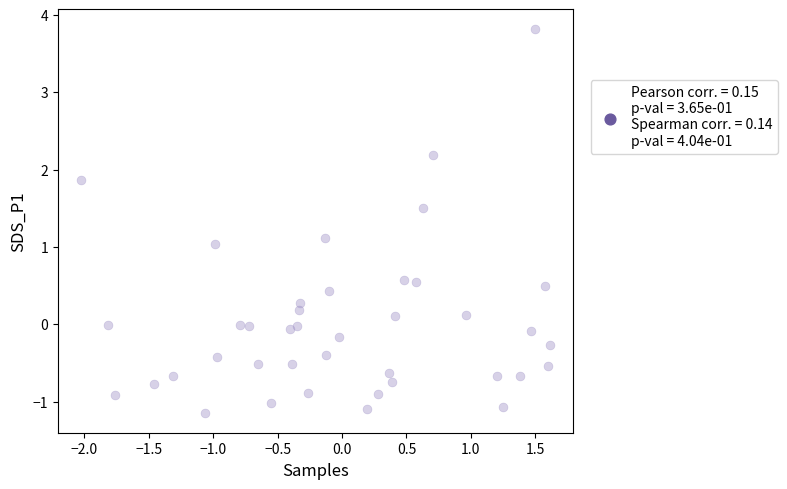

What is the range of X values (max minus min)?

3.6